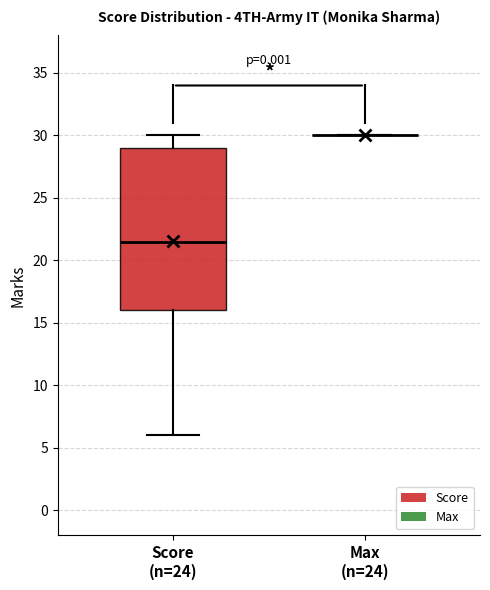

Comparing the boxes themselves (not the whiskers), which one is the tallest?

Score (n=24)